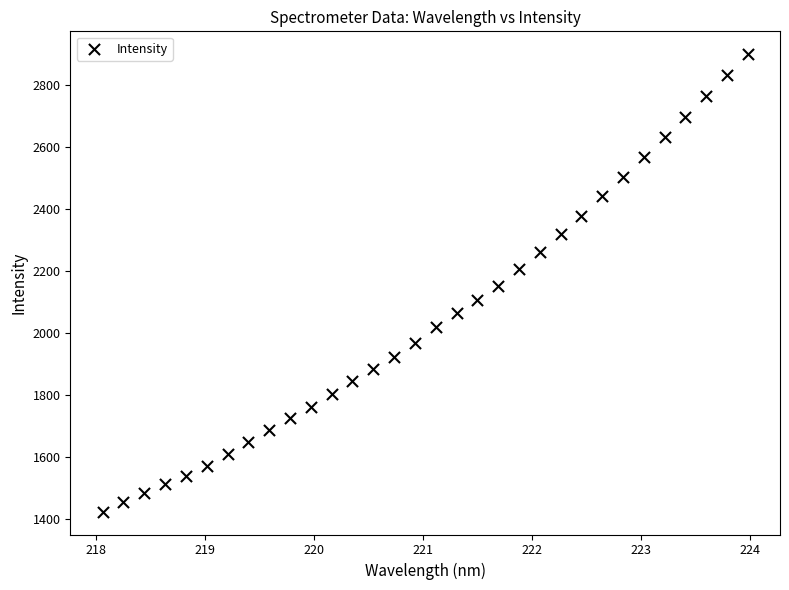

What is the range of X values (max minus min)?

5.9